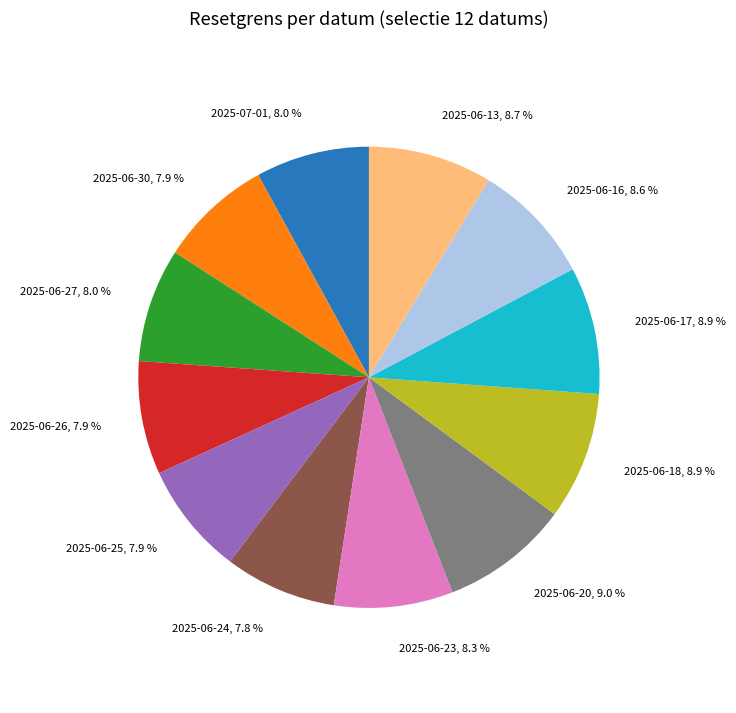

Between 2025-06-30 and 2025-06-13, which is larger?

2025-06-13